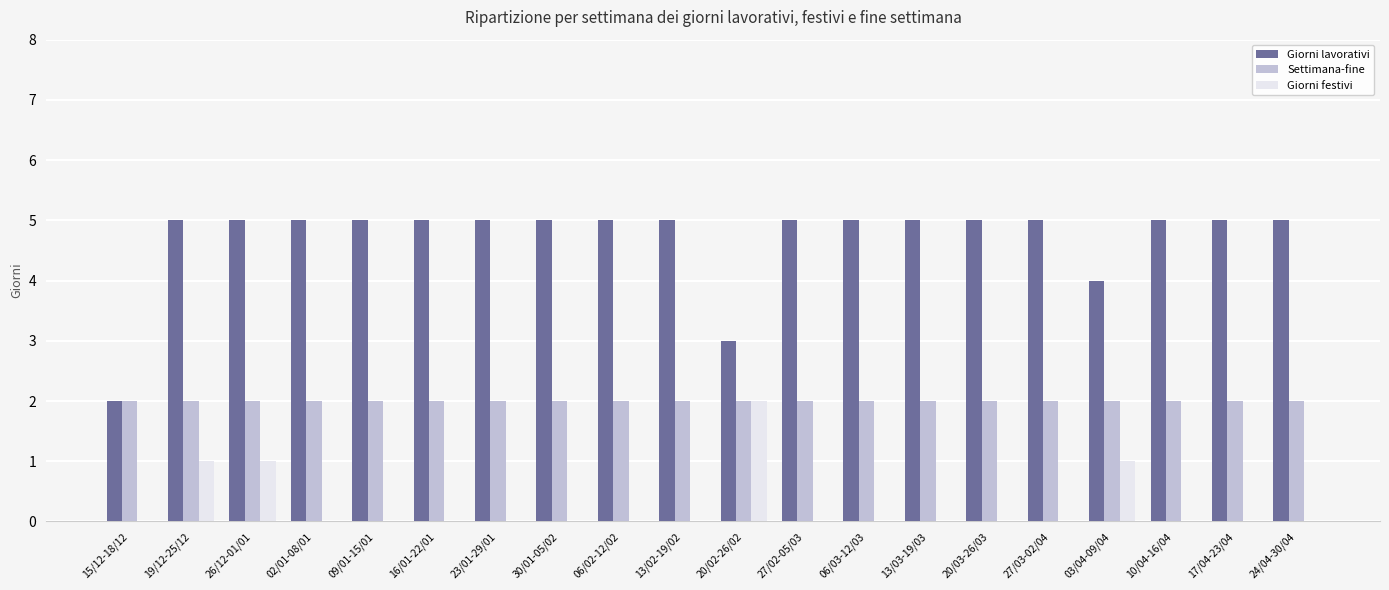

Reading left to right, what are all the values shown in this chart?

Giorni lavorativi: 15/12-18/12=2	19/12-25/12=5	26/12-01/01=5	02/01-08/01=5	09/01-15/01=5	16/01-22/01=5	23/01-29/01=5	30/01-05/02=5	06/02-12/02=5	13/02-19/02=5	20/02-26/02=3	27/02-05/03=5	06/03-12/03=5	13/03-19/03=5	20/03-26/03=5	27/03-02/04=5	03/04-09/04=4	10/04-16/04=5	17/04-23/04=5	24/04-30/04=5
Settimana-fine: 15/12-18/12=2	19/12-25/12=2	26/12-01/01=2	02/01-08/01=2	09/01-15/01=2	16/01-22/01=2	23/01-29/01=2	30/01-05/02=2	06/02-12/02=2	13/02-19/02=2	20/02-26/02=2	27/02-05/03=2	06/03-12/03=2	13/03-19/03=2	20/03-26/03=2	27/03-02/04=2	03/04-09/04=2	10/04-16/04=2	17/04-23/04=2	24/04-30/04=2
Giorni festivi: 15/12-18/12=0	19/12-25/12=1	26/12-01/01=1	02/01-08/01=0	09/01-15/01=0	16/01-22/01=0	23/01-29/01=0	30/01-05/02=0	06/02-12/02=0	13/02-19/02=0	20/02-26/02=2	27/02-05/03=0	06/03-12/03=0	13/03-19/03=0	20/03-26/03=0	27/03-02/04=0	03/04-09/04=1	10/04-16/04=0	17/04-23/04=0	24/04-30/04=0